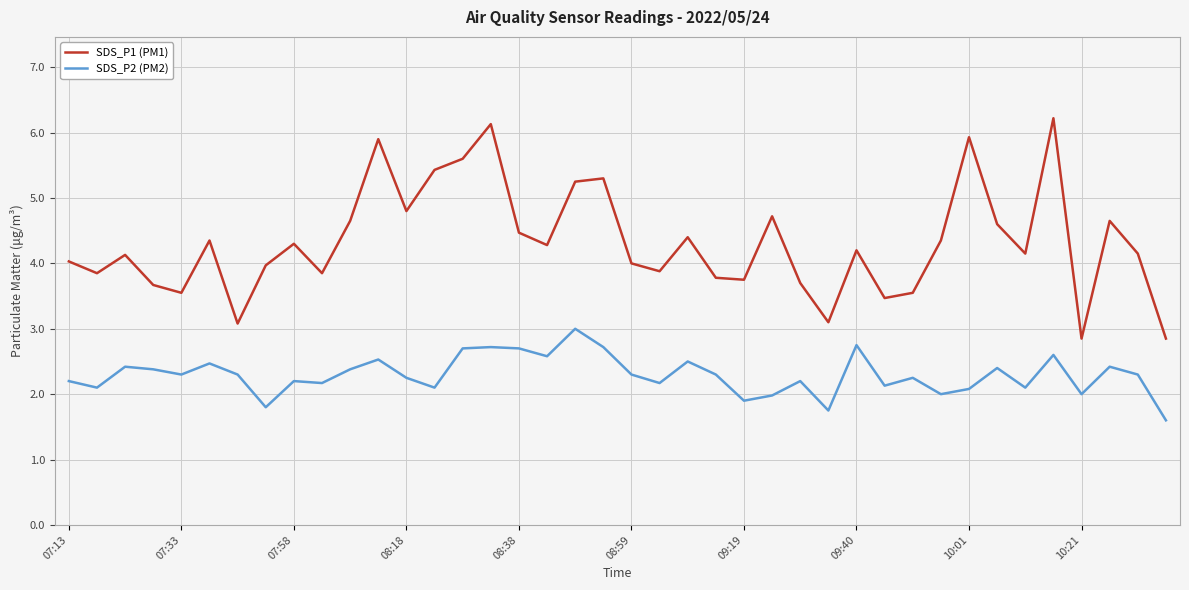

How many categories are shown in the chart?

40